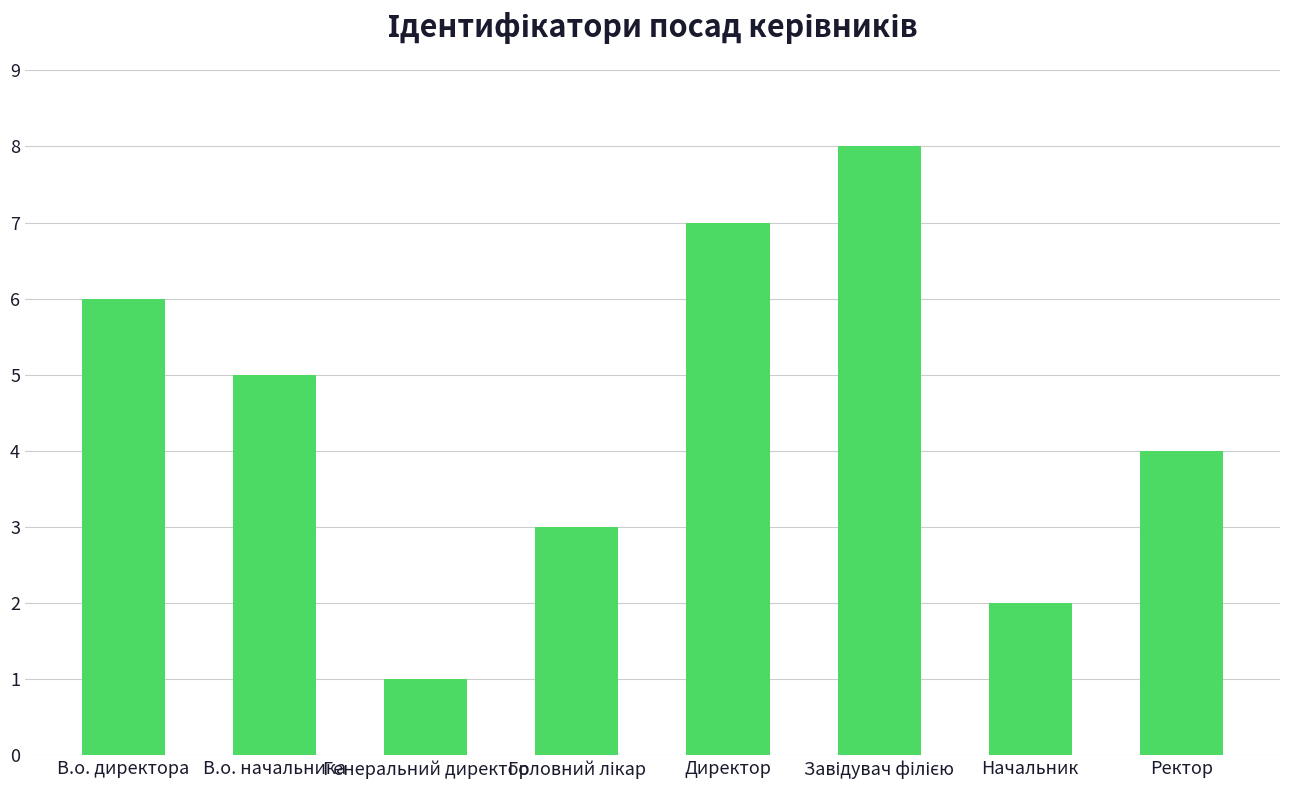

What is the label of the 7th bar from the left?

Начальник